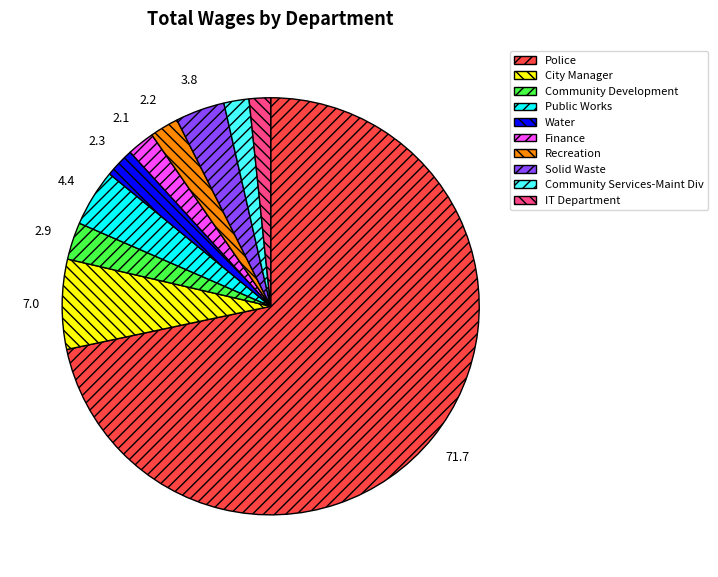

Which has a higher value, Solid Waste or Police?

Police